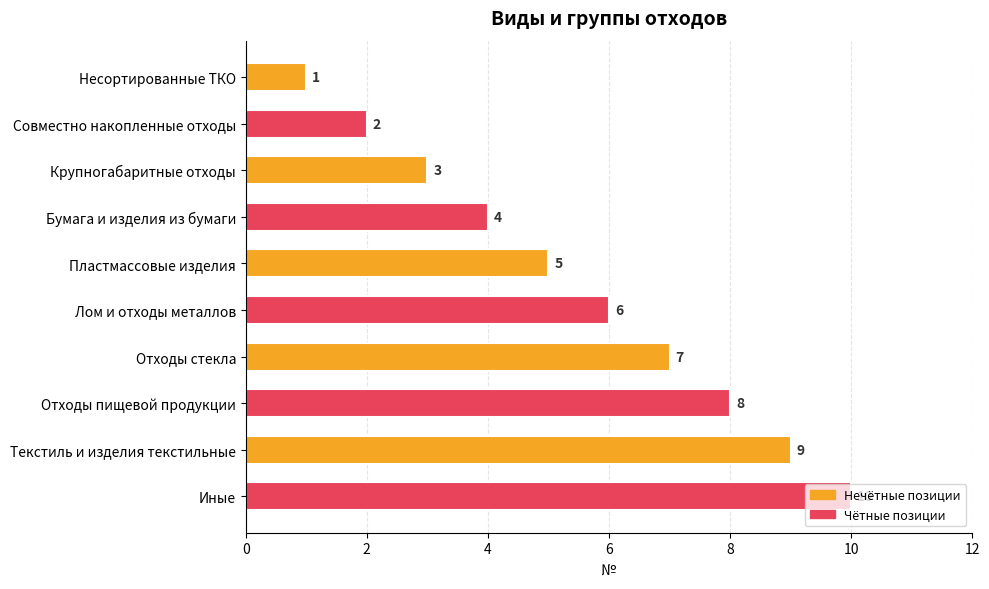

What is the label of the 4th bar from the bottom?

Отходы стекла